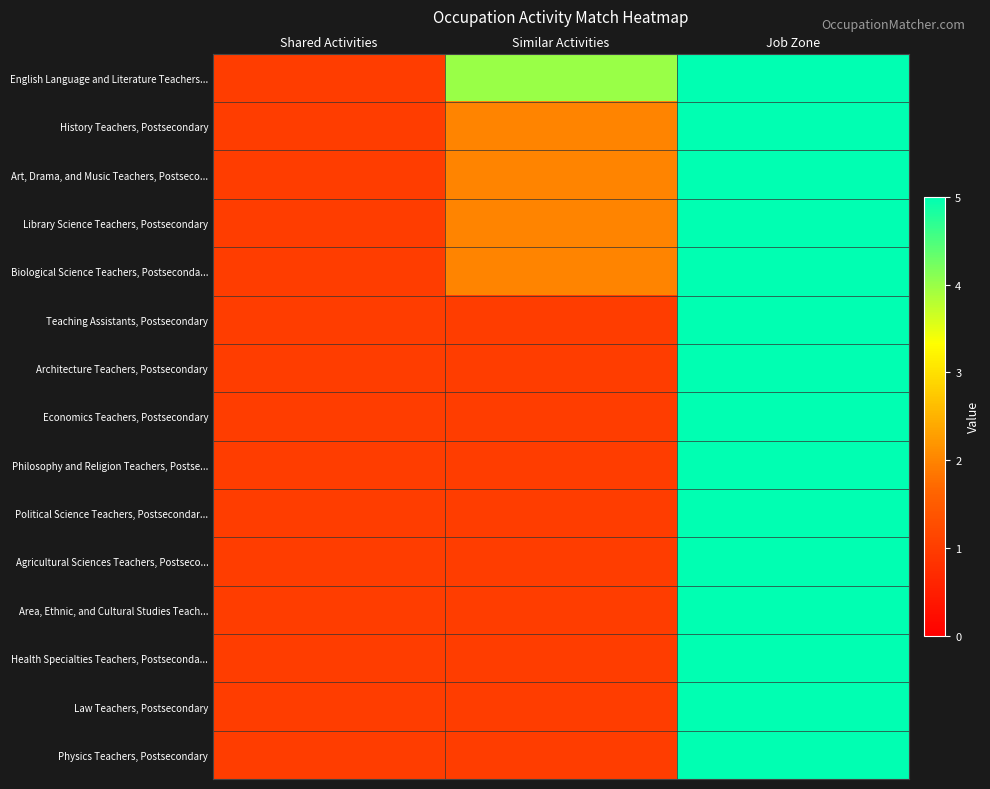

How many categories are shown in the chart?

3